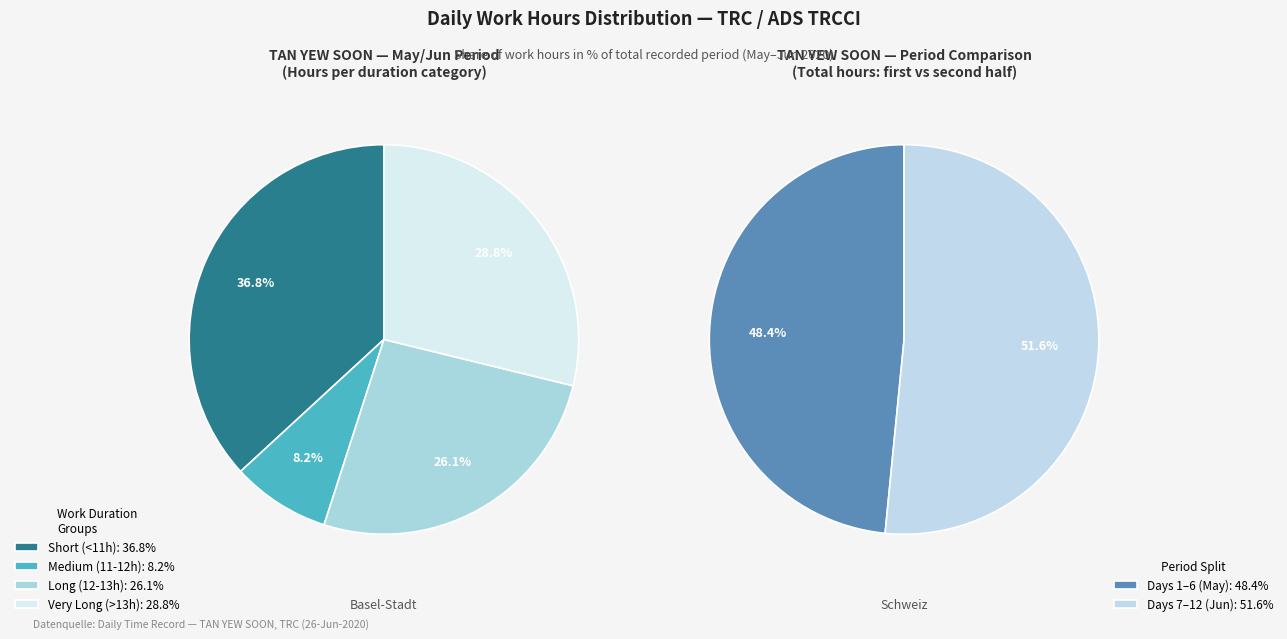

Is there any slice that represents more than half of the pie?

No